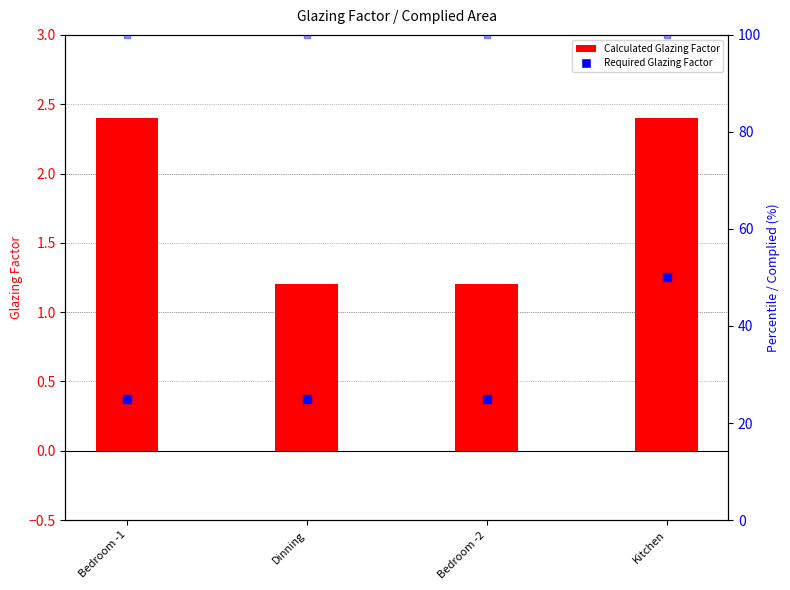

Which series contains the lowest Y value?

Calculated Glazing Factor